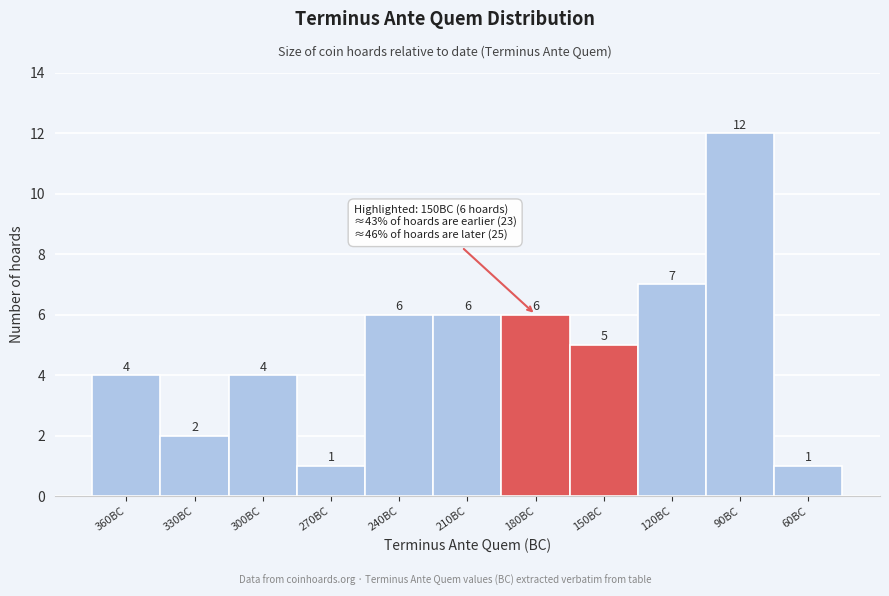

Reading left to right, what are all the values shown in this chart?

4	2	4	1	6	6	6	5	7	12	1